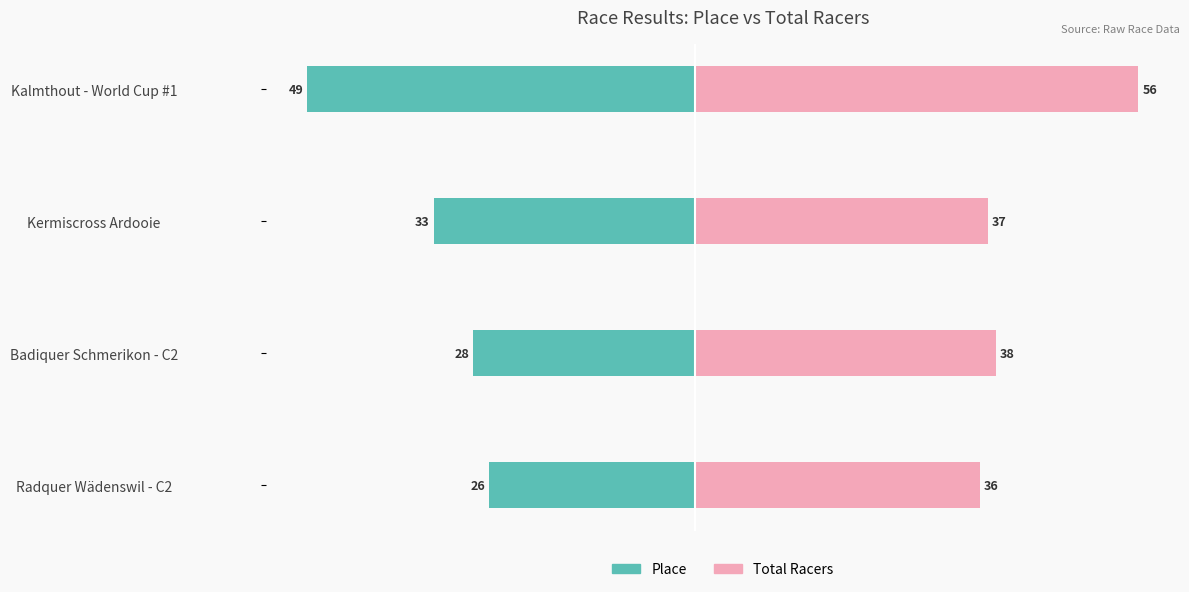

The Total Racers series shows 16 at Badiquer Schmerikon - C2. True or false?

False